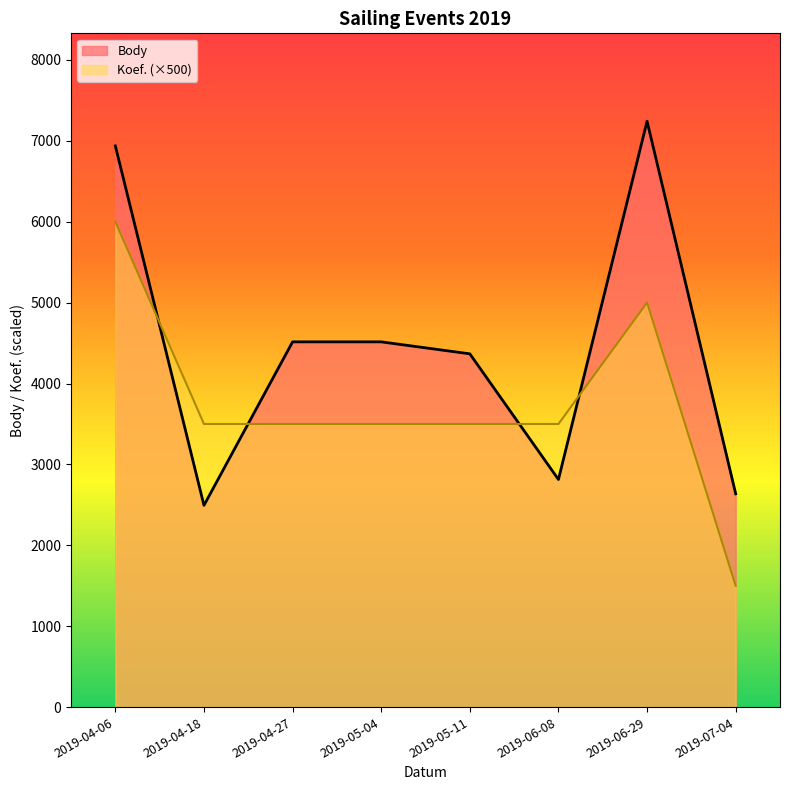

After their last crossing, which series has the higher values: Koef. or Body?

Body